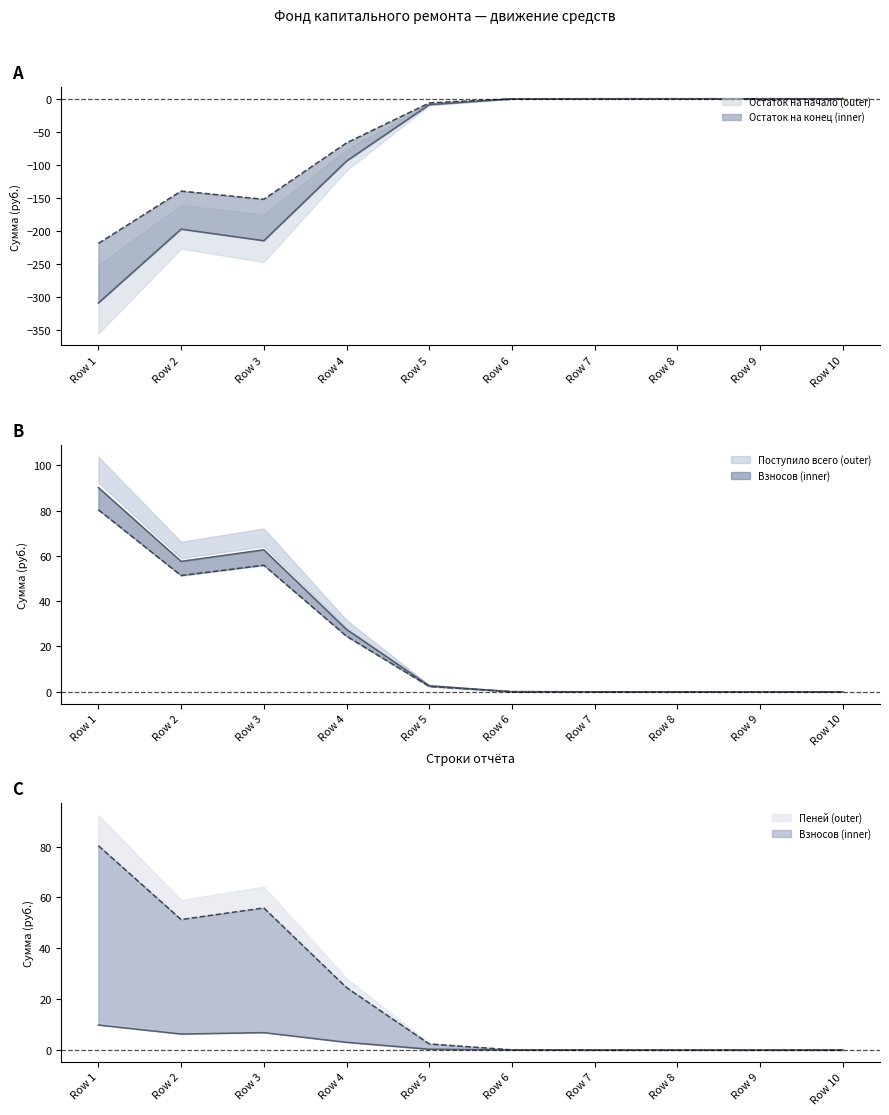

How many lines are shown in the chart?

5